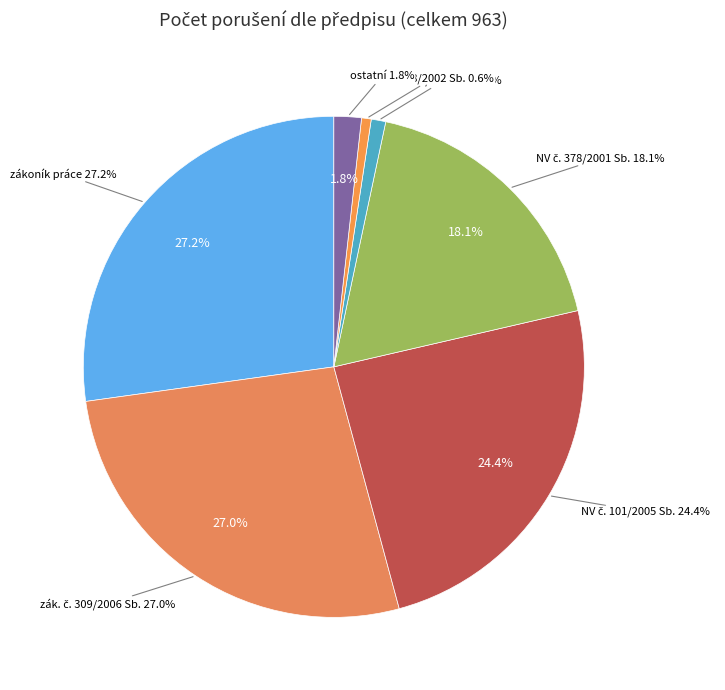

To the nearest percent, what is the difference between the largest and smallest slice percentages?

27%